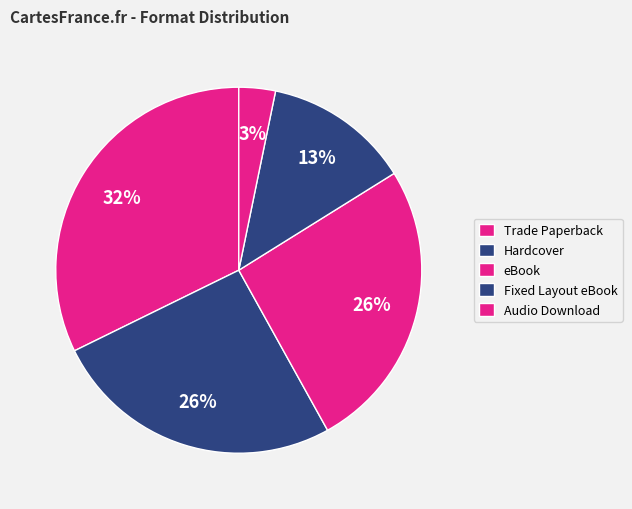

To the nearest percent, what is the average slice percentage?

20%